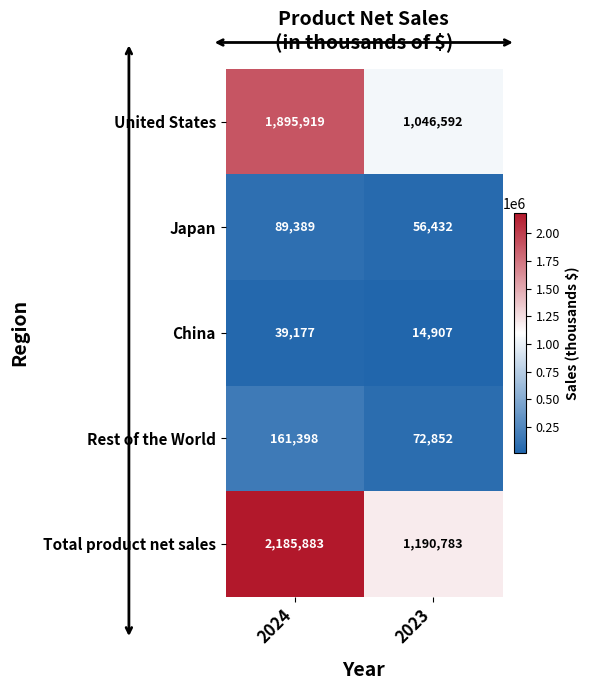

The Total product net sales series shows 1190783 at 2023. True or false?

True